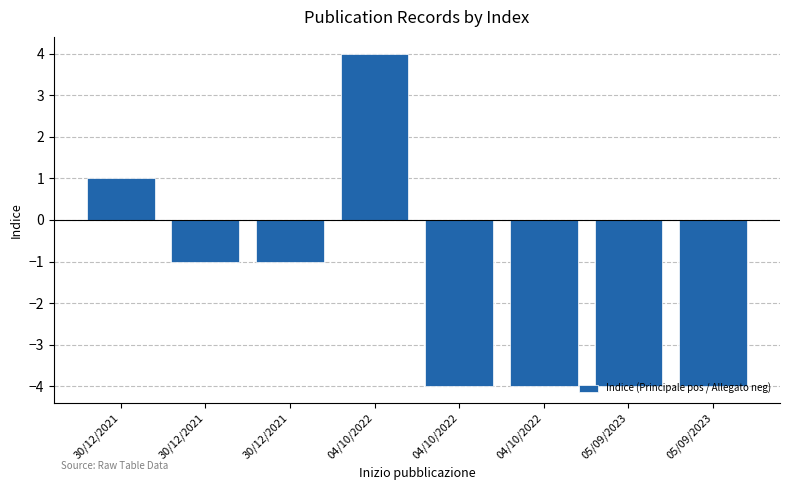

How many bars are there in total?

8